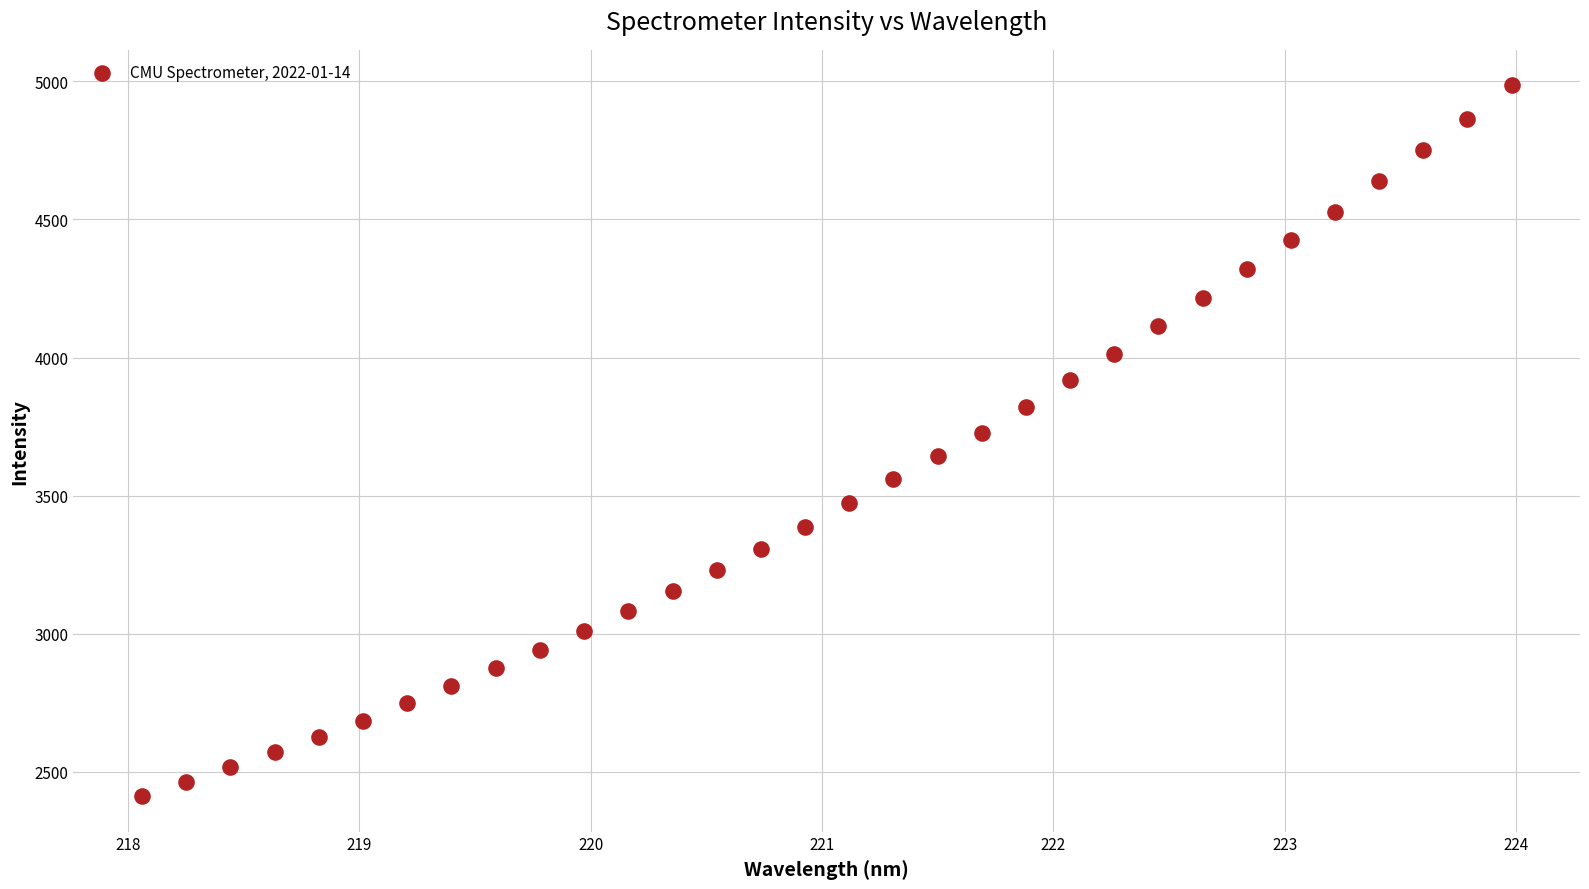

What is the range of Y values (max minus min)?

2572.7